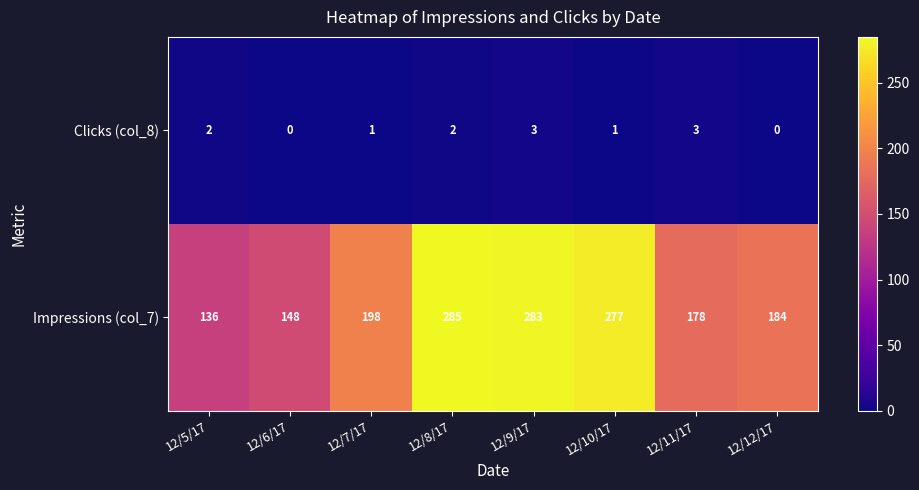

What is the sum of the Impressions (col_7) values at 12/11/17 and 12/5/17?

314